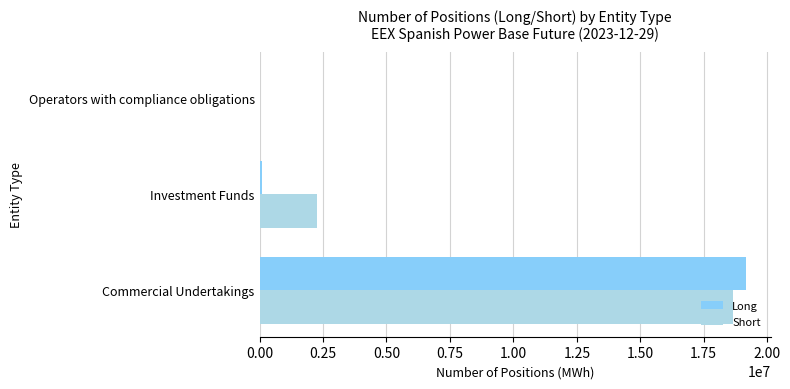

What is the total value across all series at Commercial Undertakings?

37817694